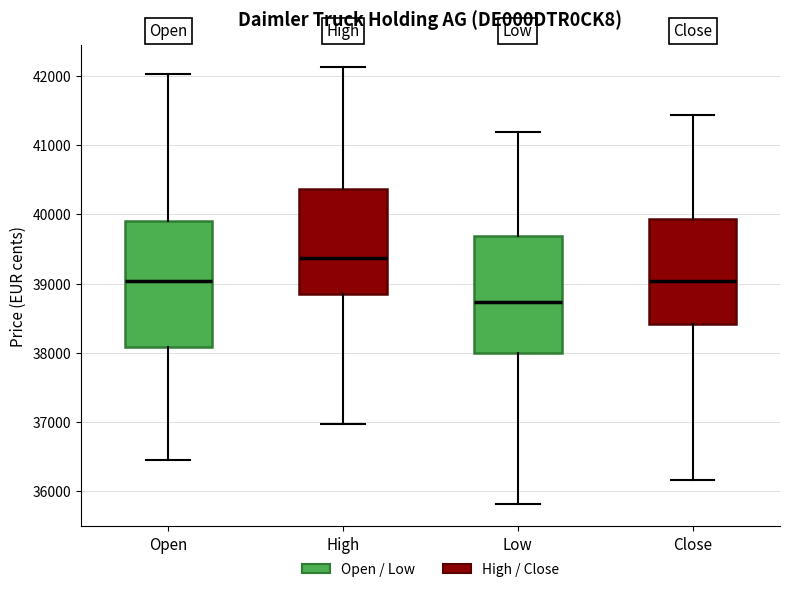

Reading left to right, transcribe this box plot: for each box, give where its median line is, the range the box spans, and where its two whiskers end, as read against the y-axis. The values are not printed on the chart, so give them approximately, as read against the axis.

Open: median 39000, box 38100 to 39900, whiskers 36400 to 42000
High: median 39400, box 38900 to 40400, whiskers 37000 to 42100
Low: median 38700, box 38000 to 39700, whiskers 35800 to 41200
Close: median 39000, box 38400 to 39900, whiskers 36200 to 41400